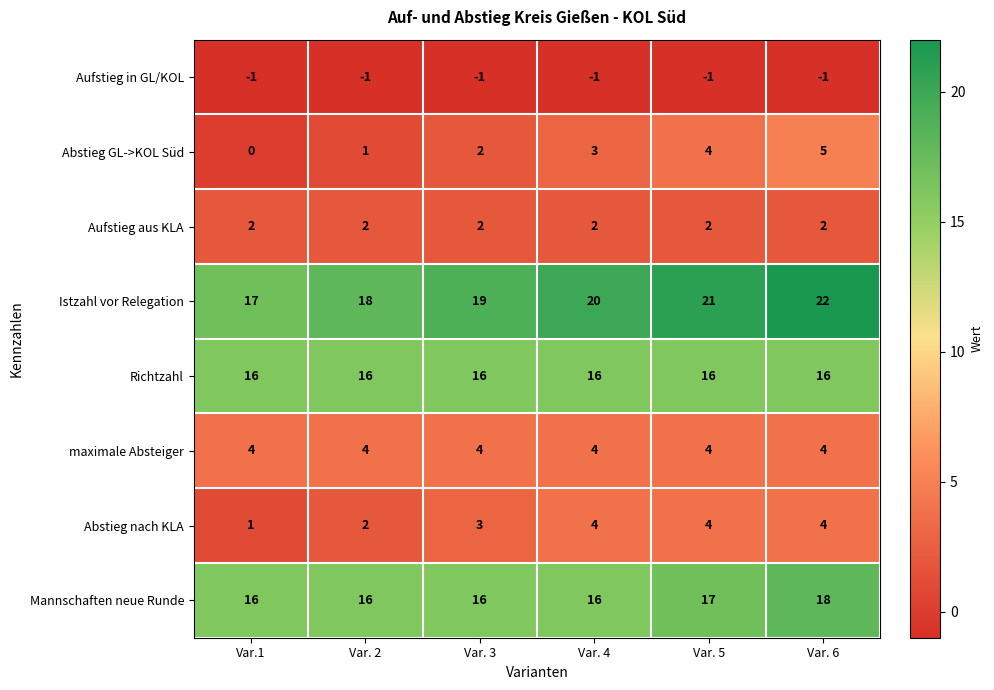

The value of Istzahl vor Relegation at Var.1 is 10. True or false?

False